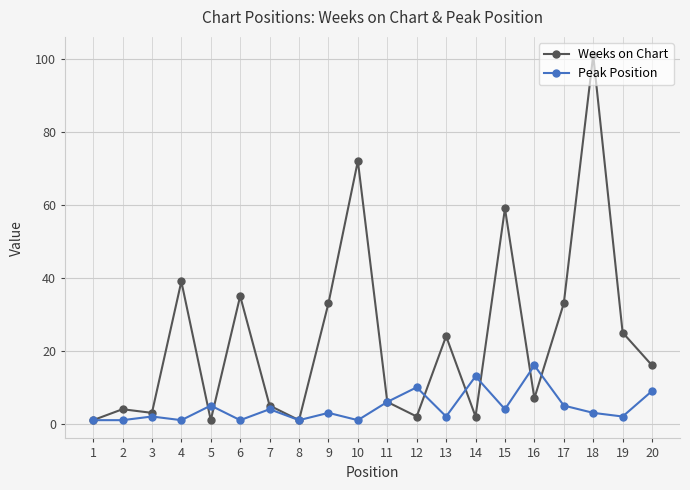

At which category is the sum across all series the highest?

18